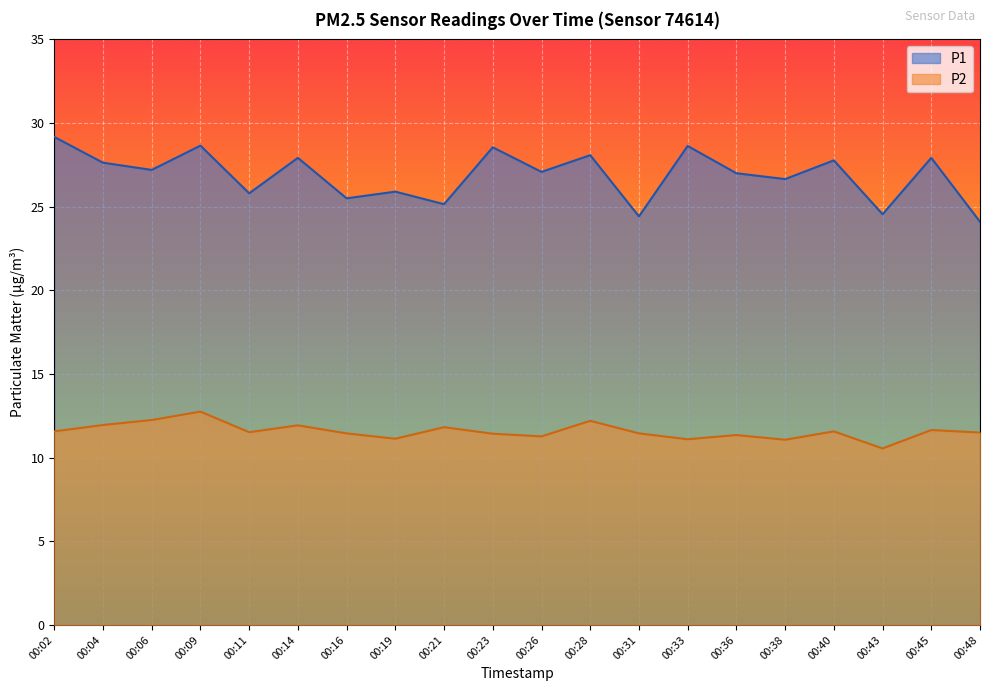

True or false: P1 has a value of 37.1 at 00:40.

False